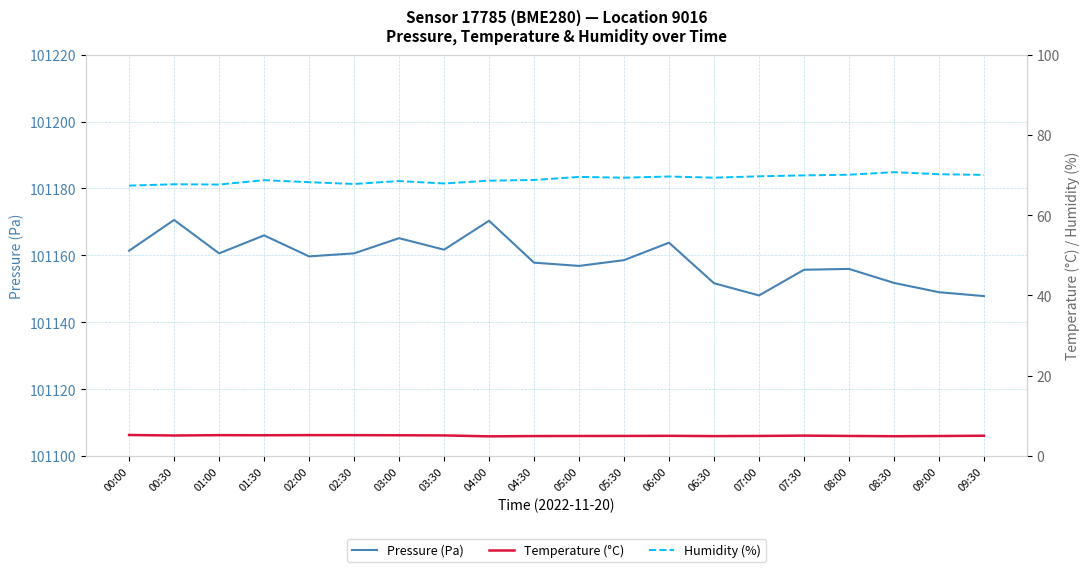

What is the difference between the maximum and second lowest values in the Humidity (%) series?

3.1